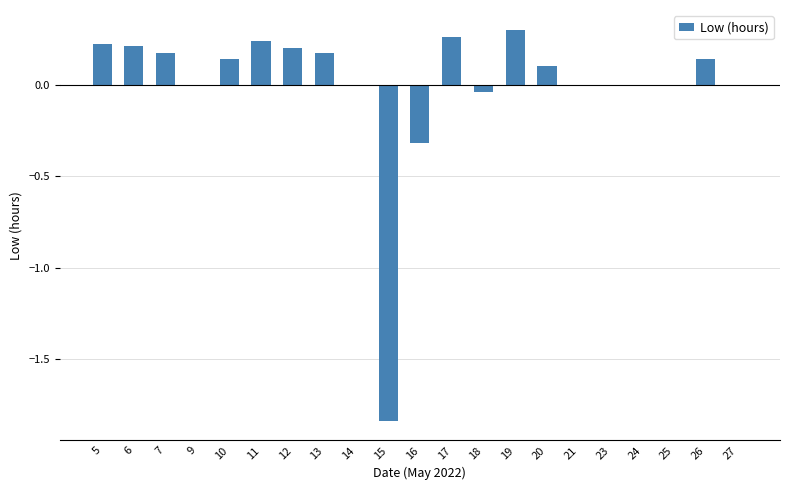

Between 27 and 16, which is larger?

27